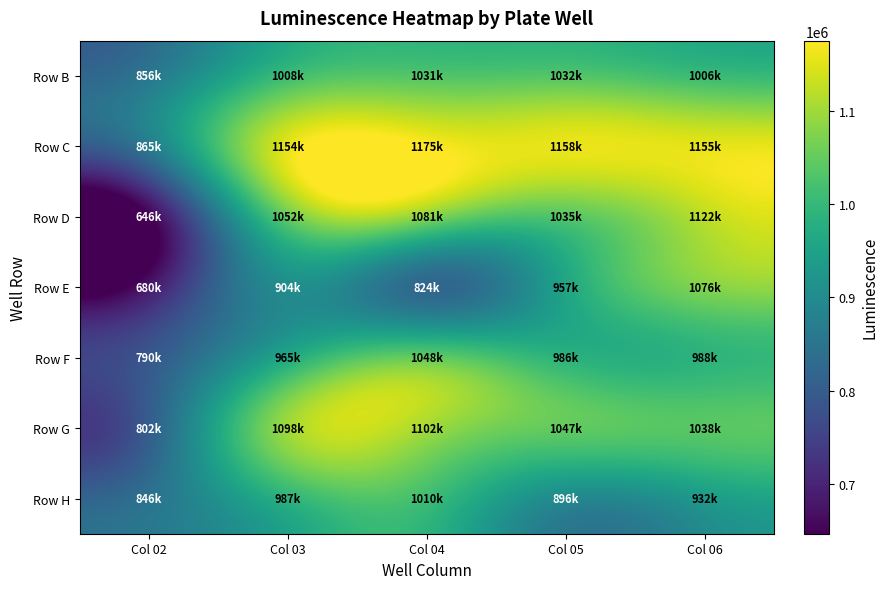

Rank the categories by Row E value from highest to lowest.

Col 06, Col 05, Col 03, Col 04, Col 02